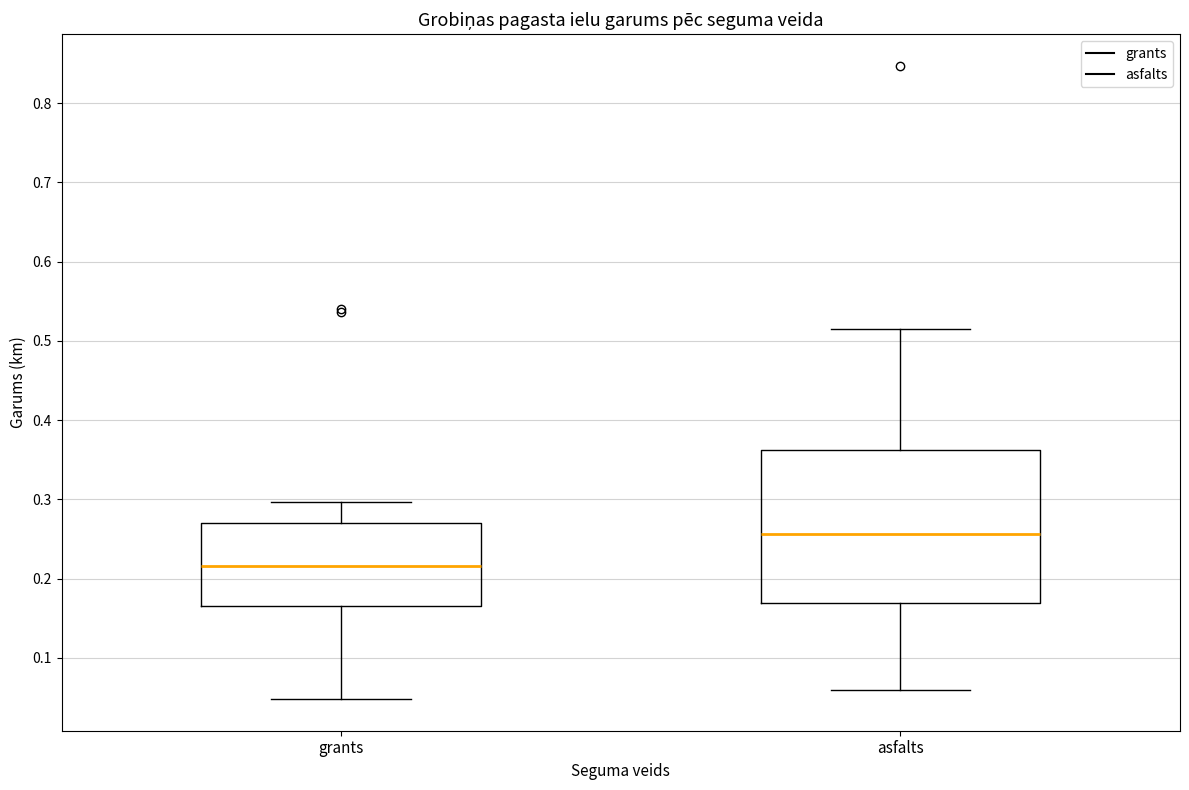

Reading left to right, read every box against the y-axis: the position of its median line, the range the box covers, and the ends of its whiskers. The values are not printed on the chart, so give them approximately, as read against the axis.

grants: median 0.22, box 0.17 to 0.27, whiskers 0.05 to 0.30
asfalts: median 0.26, box 0.17 to 0.36, whiskers 0.06 to 0.52